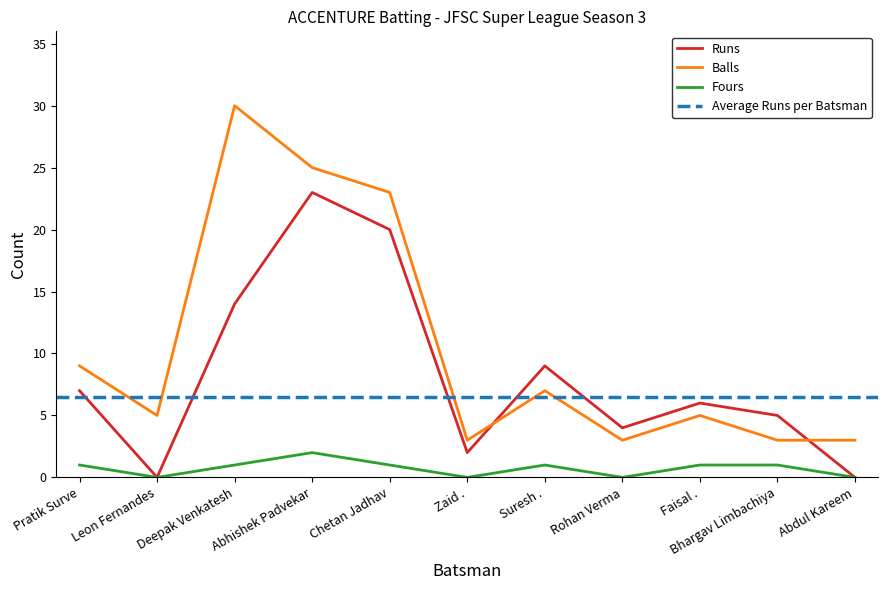

True or false: Fours has a value of 2 at Abhishek Padvekar.

True